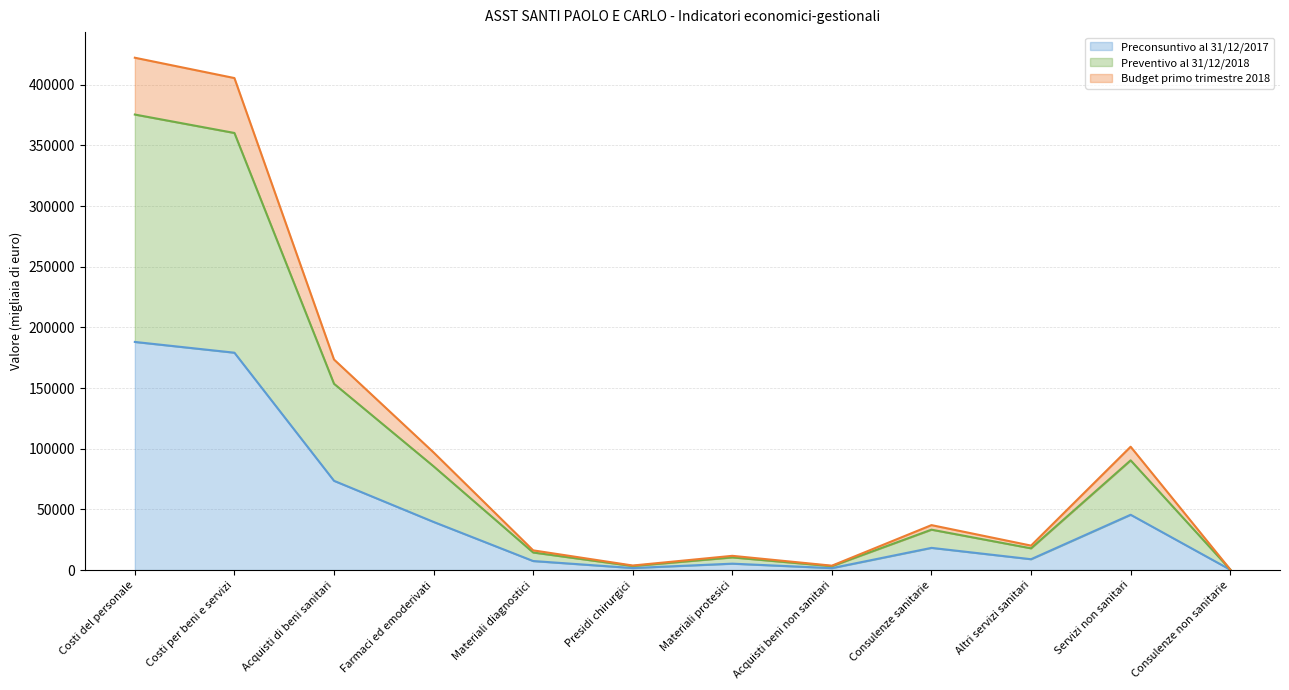

What is the label of the 5th point from the left?

Materiali diagnostici